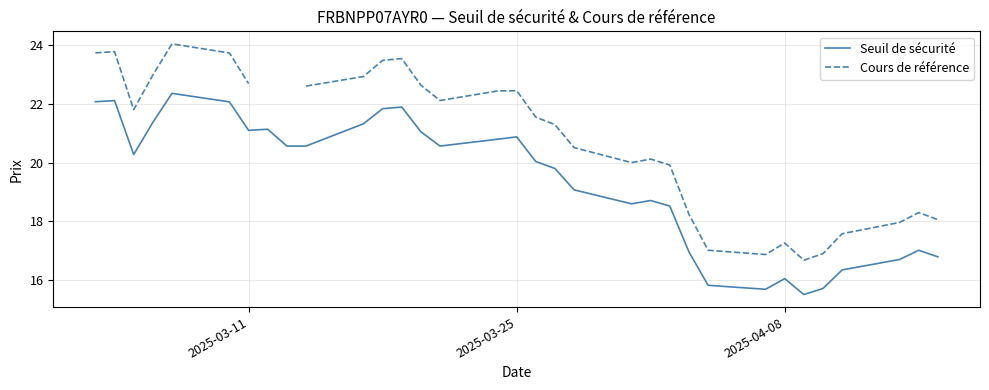

In Seuil de sécurité, how many points are higher than both neighbors (excluding endpoints)?

8